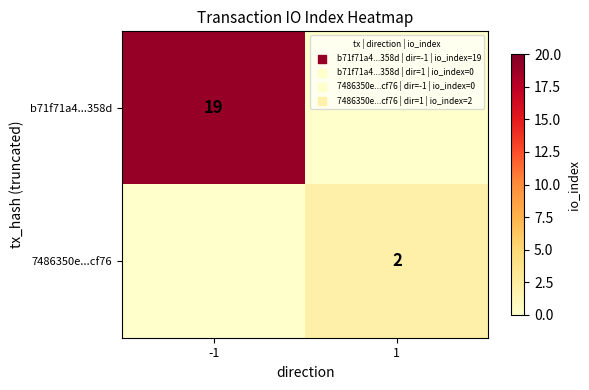

The 7486350e...cf76 series shows 2 at 1. True or false?

True